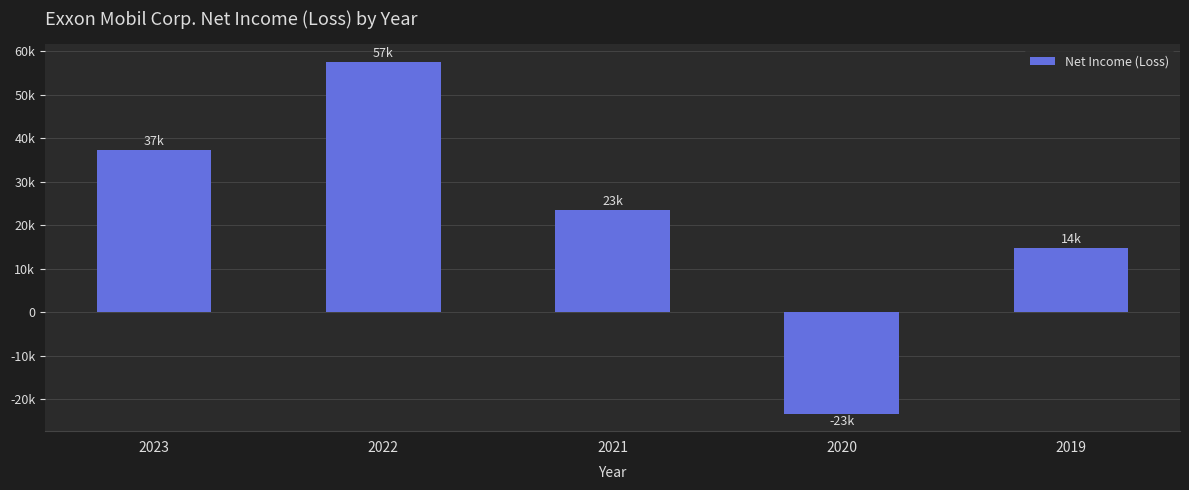

What is the change in value from 2023 to 2019?

-22580